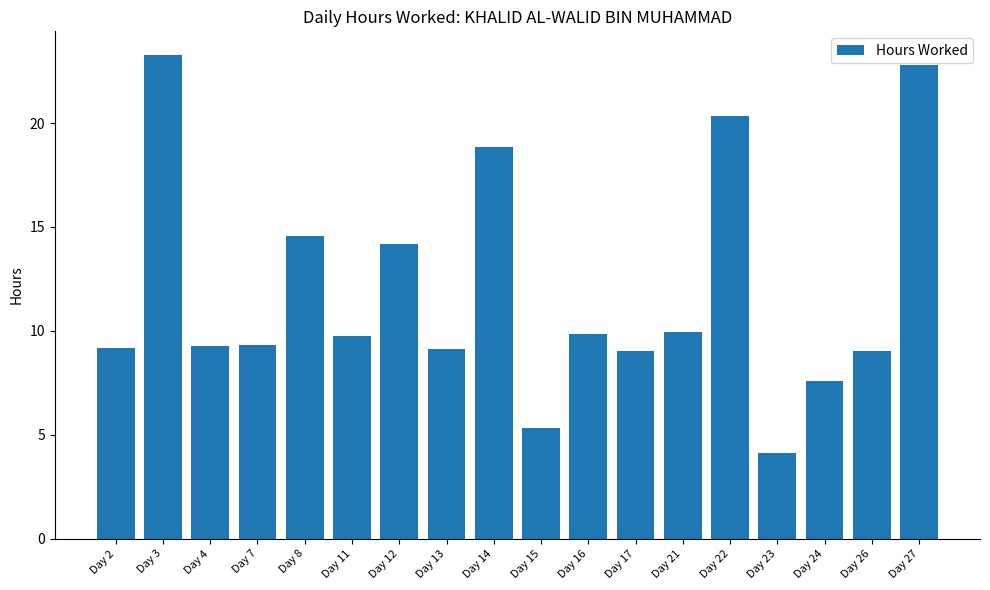

What is the sum of all values?

215.6